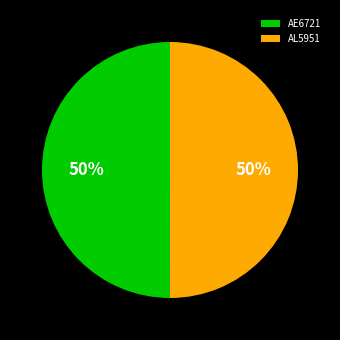

To the nearest percent, what percentage of the pie is AE6721?

50%